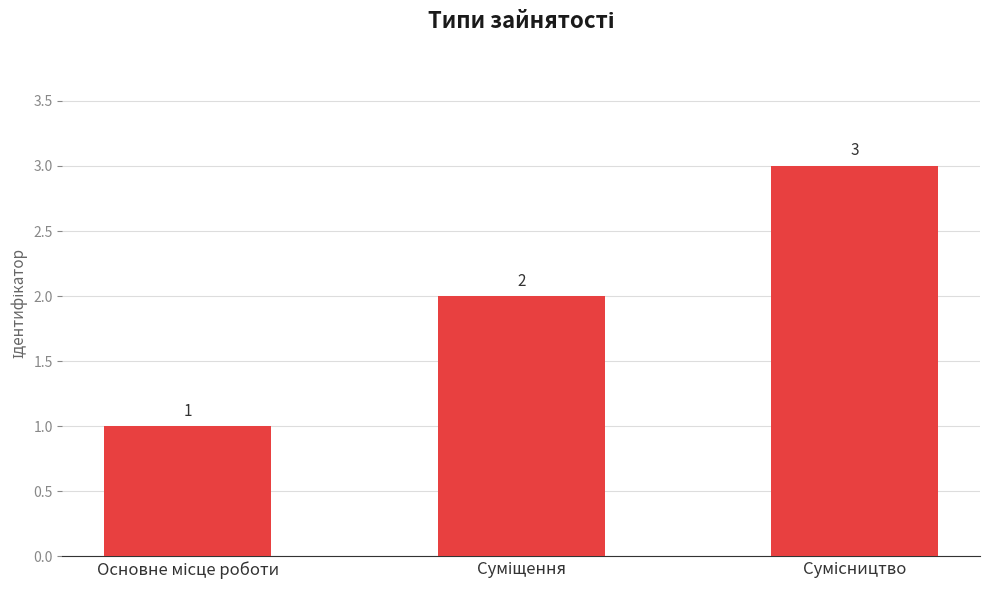

How many values are between 1 and 3?

3